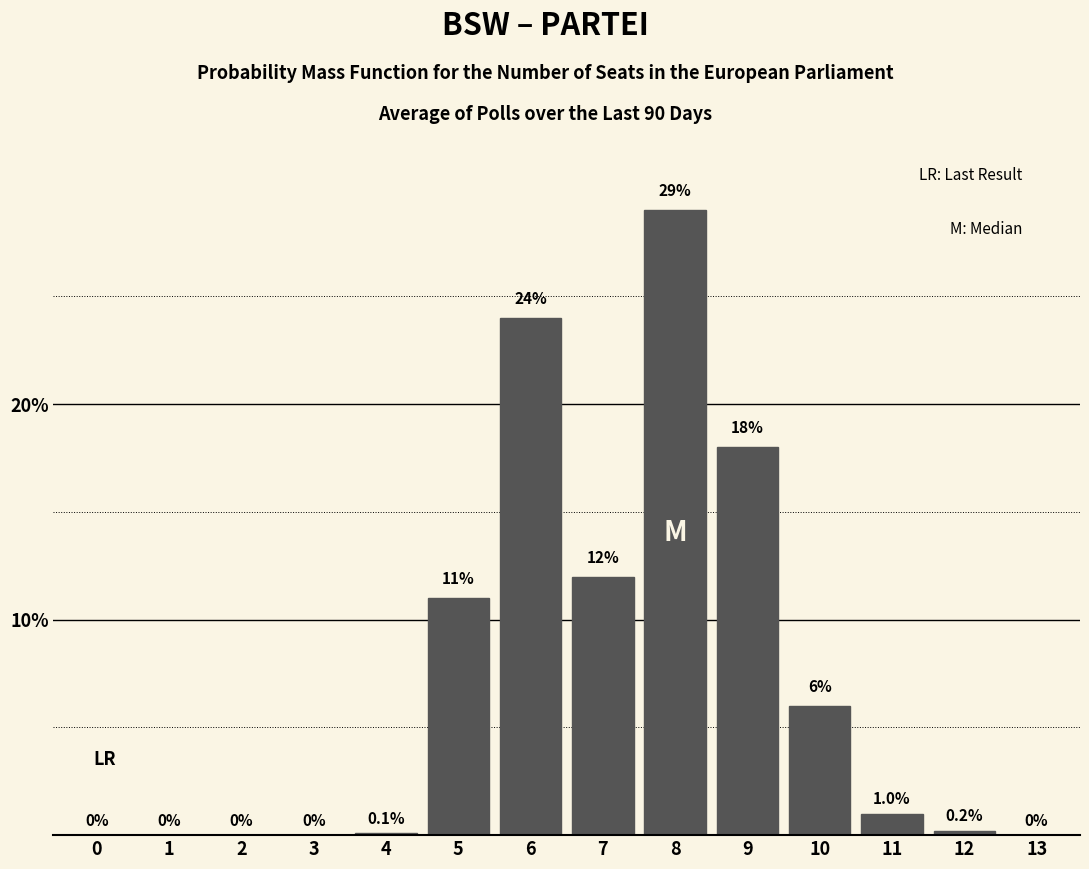

Reading right to left, transcribe all the data shown in this chart.

13=0.0	12=0.2	11=1.0	10=6.0	9=18.0	8=29.0	7=12.0	6=24.0	5=11.0	4=0.1	3=0.0	2=0.0	1=0.0	0=0.0